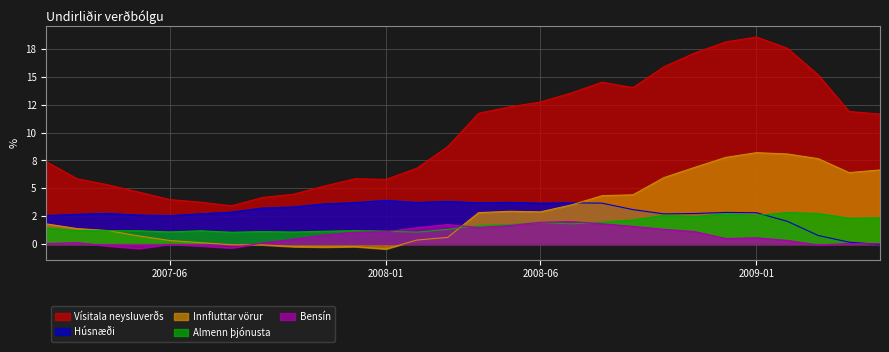

At which category is the sum across all series the highest?

2009-01